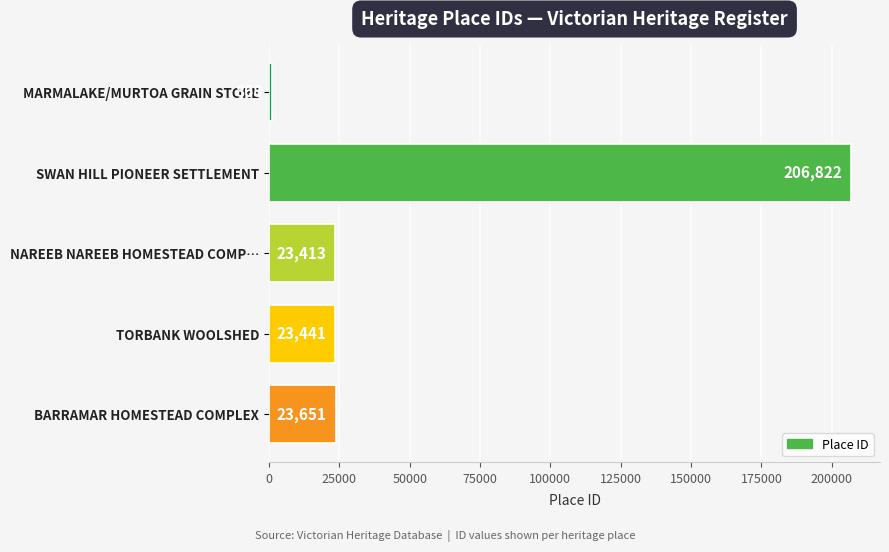

What is the change in value from NAREEB NAREEB HOMESTEAD COMP… to TORBANK WOOLSHED?

+28